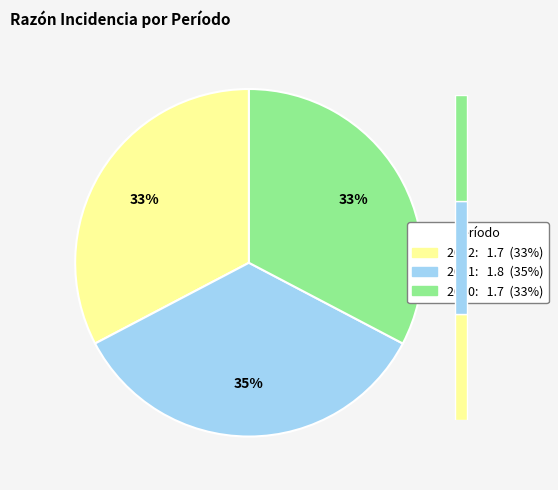

To the nearest percent, what is the average slice percentage?

33%